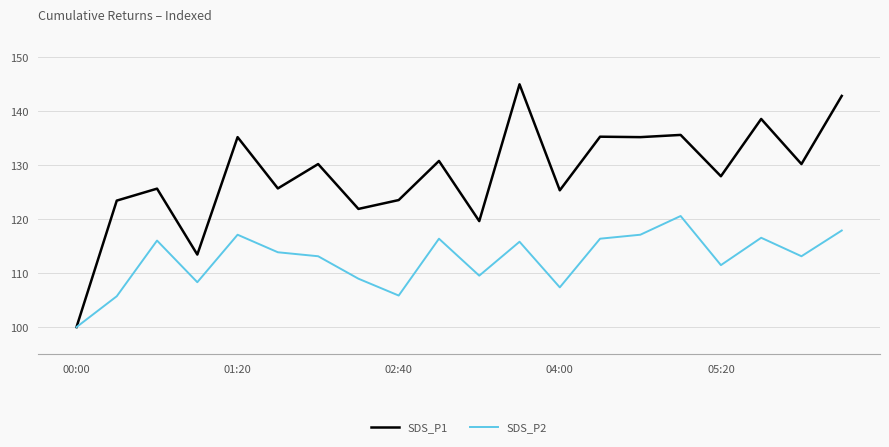

Which series has the largest total across all categories?

SDS_P1